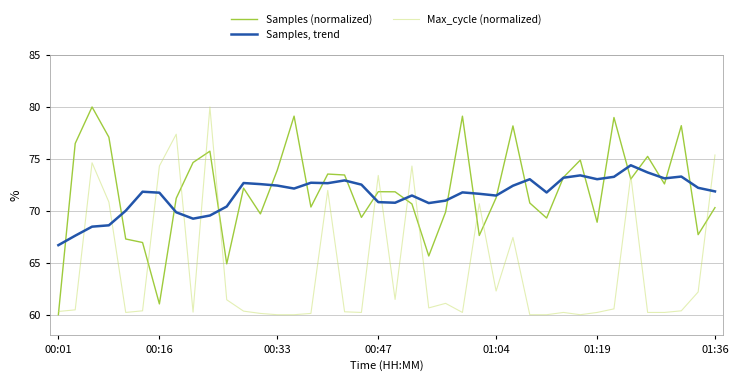

What is the minimum value shown in the chart?

60.0